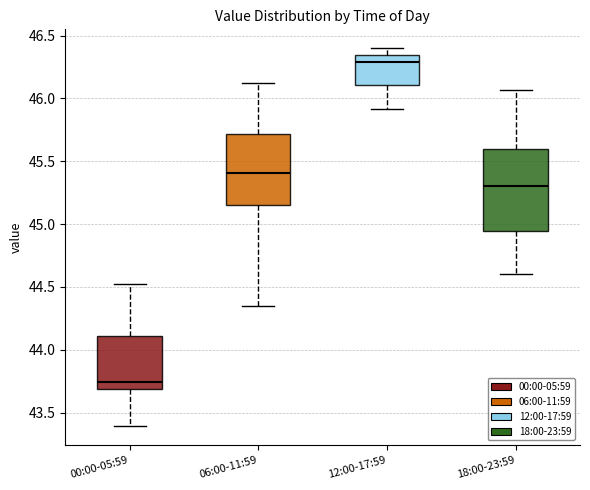

Comparing the boxes themselves (not the whiskers), which one is the tallest?

18:00-23:59